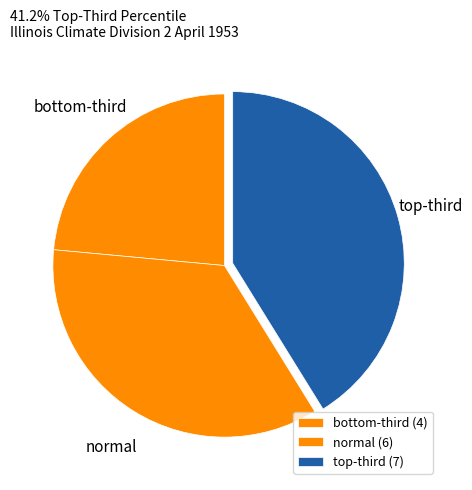

True or false: normal accounts for 35% of the total.

True